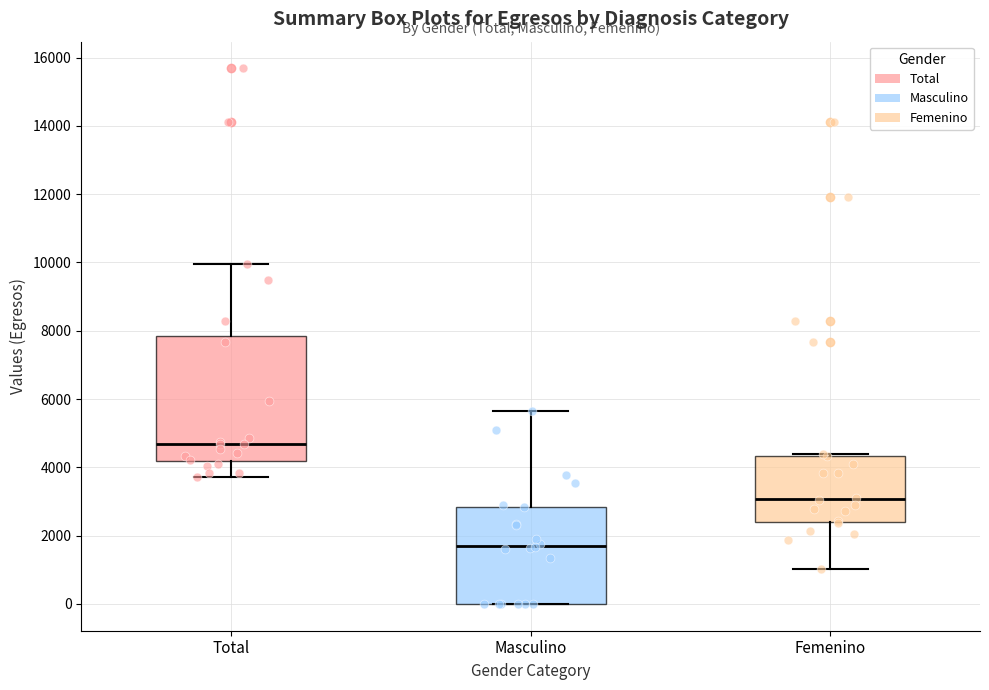

Reading left to right, read every box against the y-axis: the position of its median line, the range the box covers, and the ends of its whiskers. The values are not printed on the chart, so give them approximately, as read against the axis.

Total: median 4600, box 4200 to 7800, whiskers 3800 to 10000
Masculino: median 1800, box 0 to 2800, whiskers 0 to 5600
Femenino: median 3000, box 2400 to 4400, whiskers 1000 to 4400